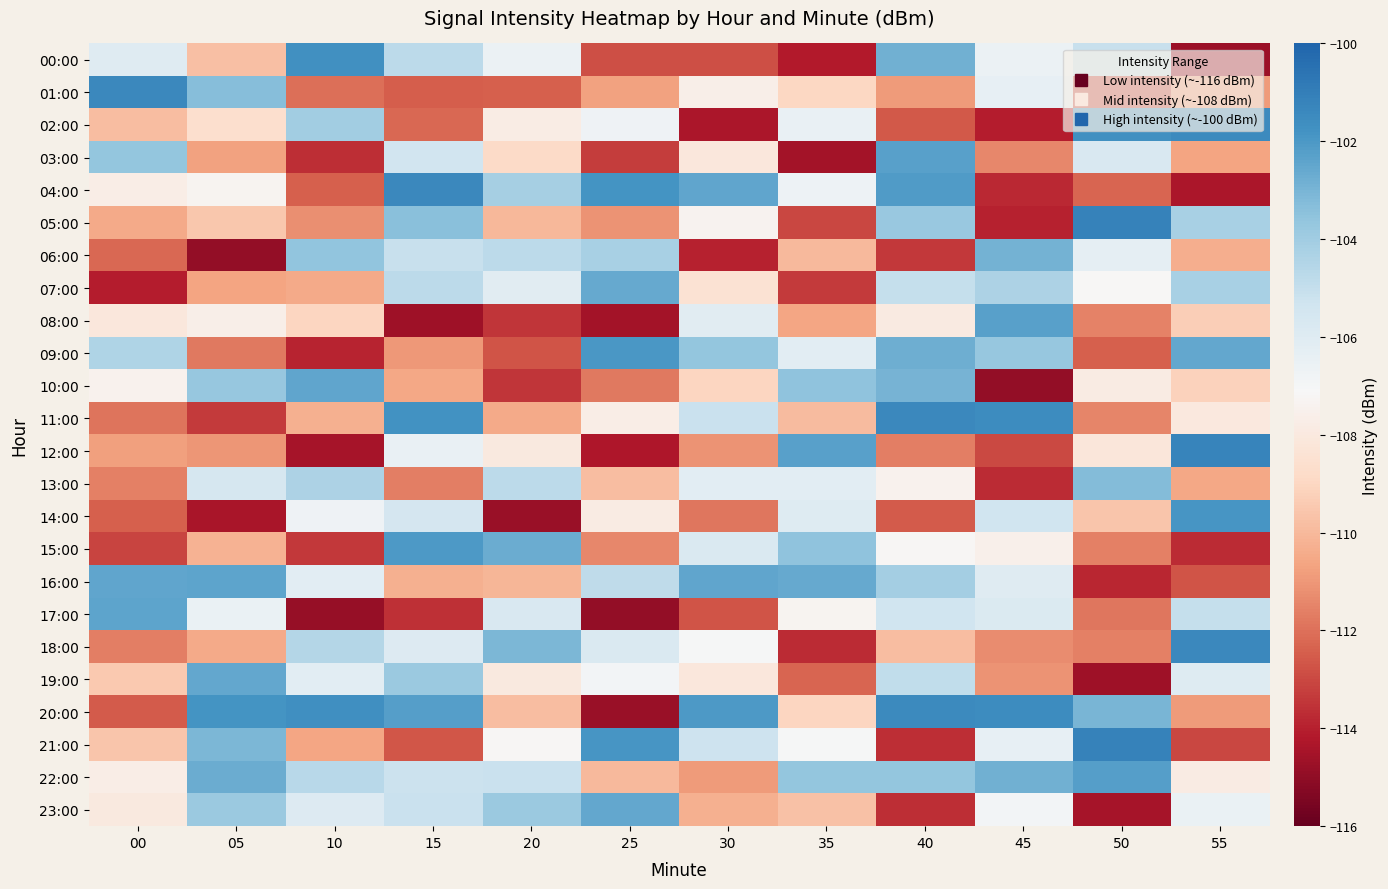

Between 25 and 20, which is larger?

20